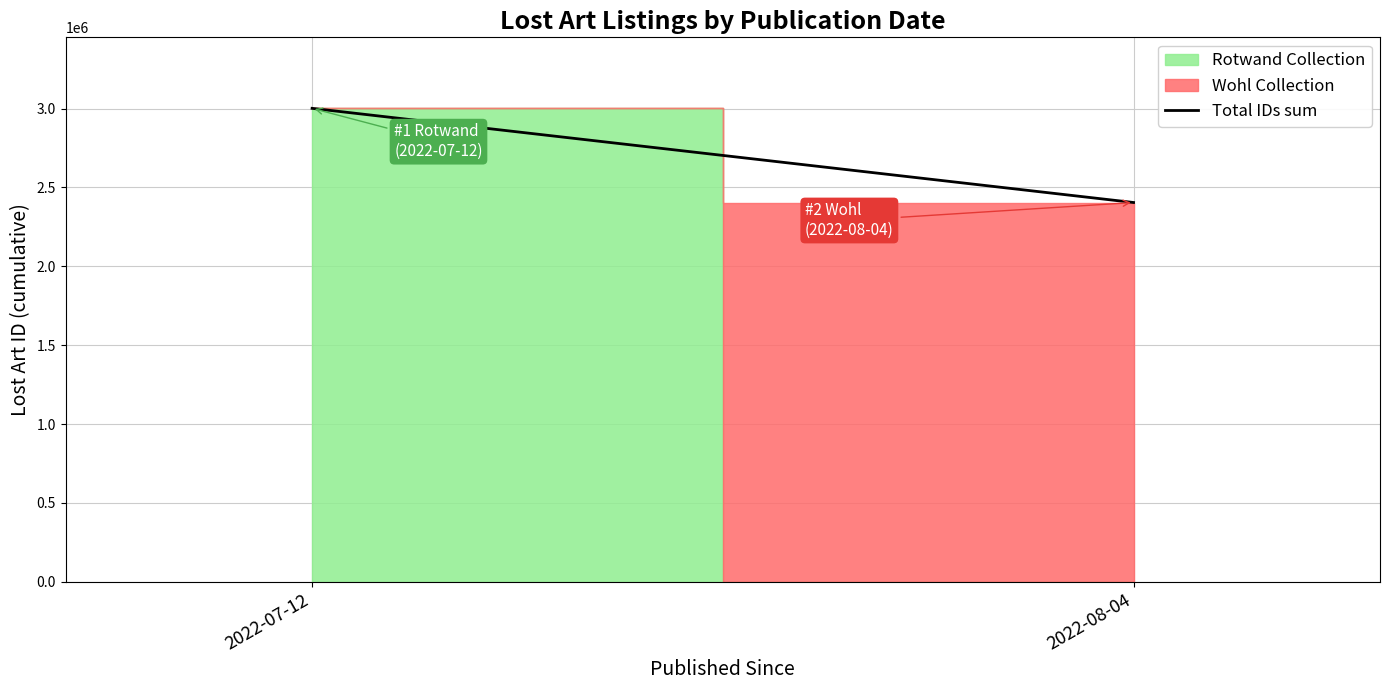

Between 2022-07-12 and 2022-08-04, which is larger?

2022-07-12